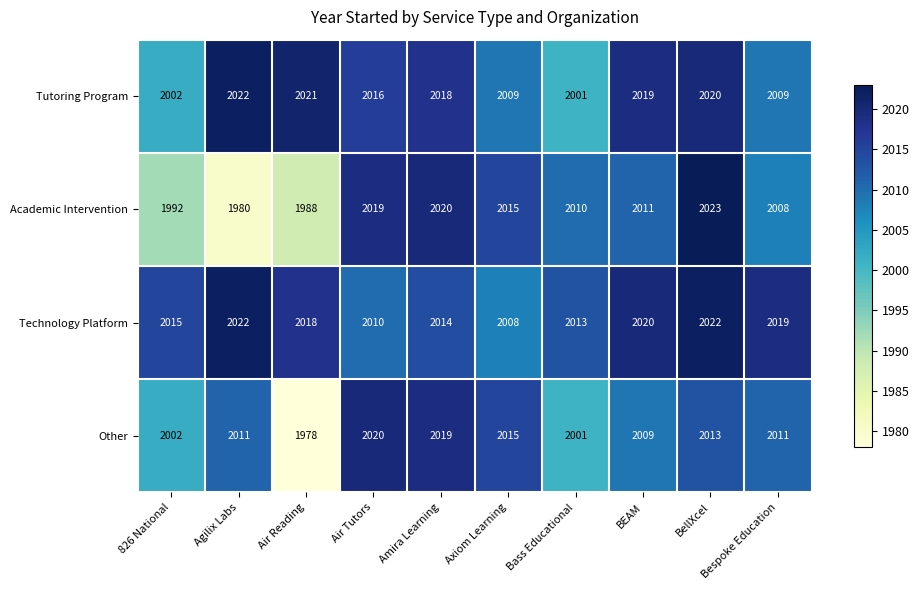

The value of Tutoring Program at Bespoke Education is 2009. True or false?

True